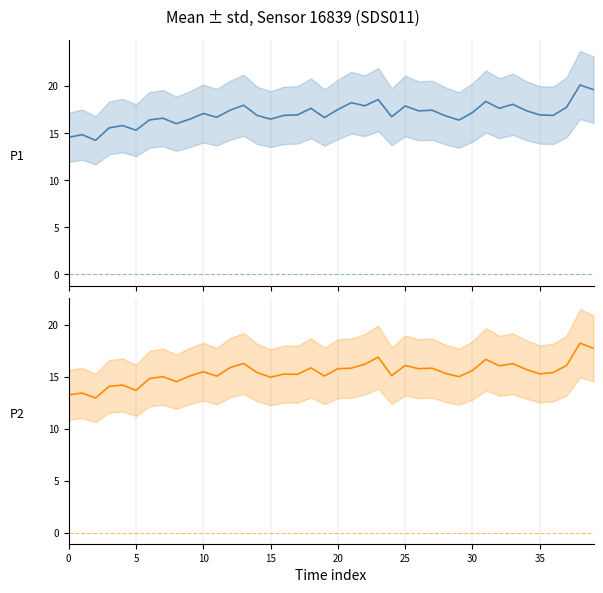

The P1 series shows 16.6 at 35. True or false?

True